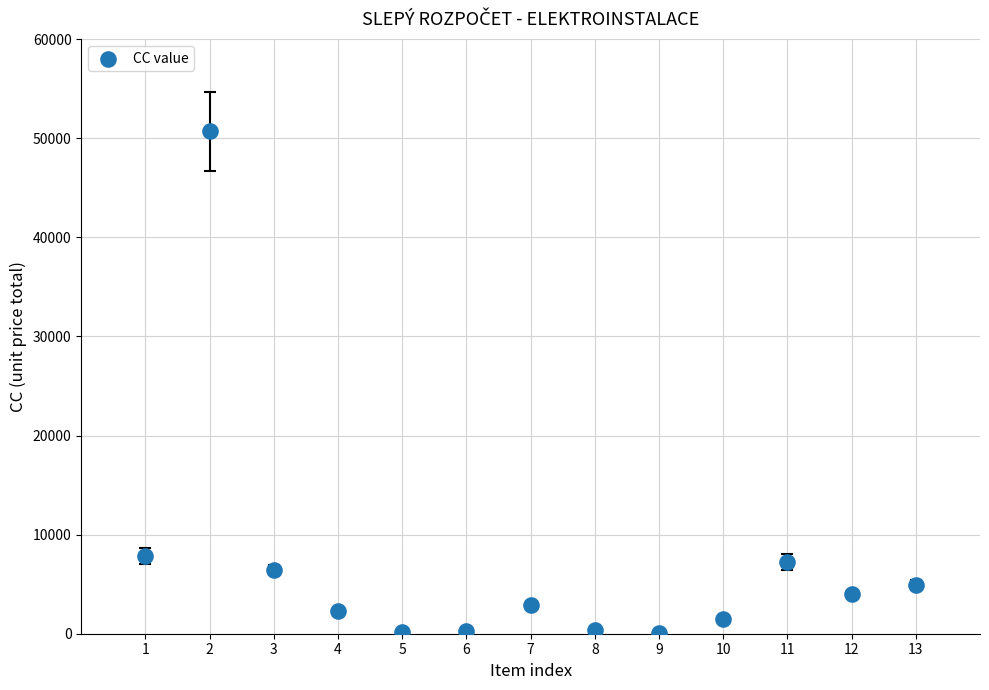

What is the range of X values (max minus min)?

12.0